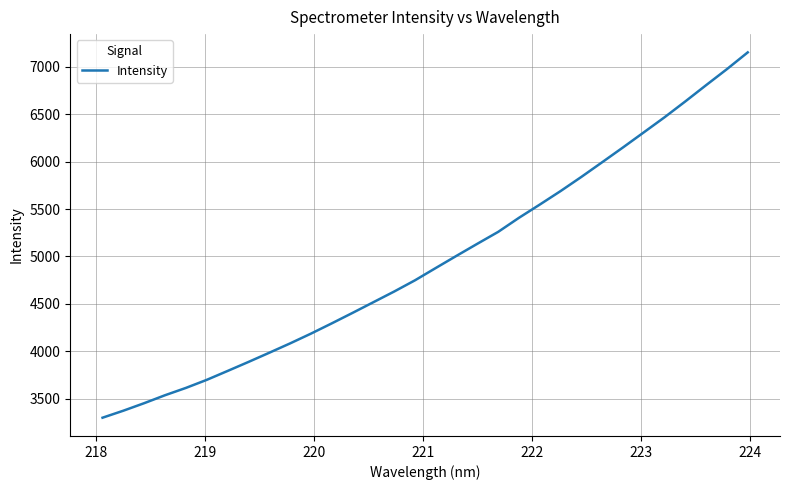

What is the maximum value shown in the chart?

7153.9